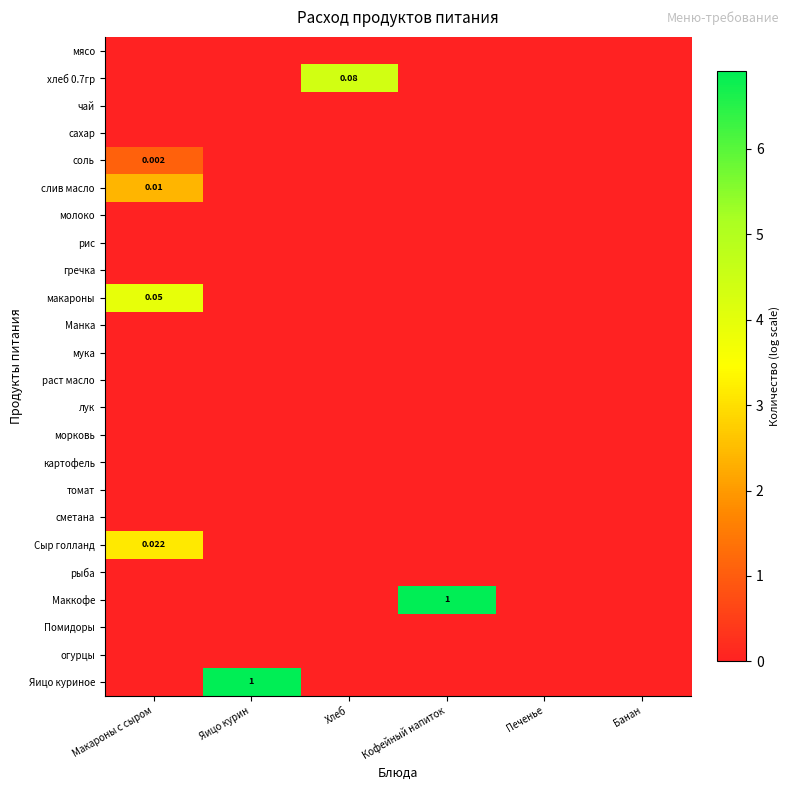

Which category has the lowest value in the макароны series?

Яицо курин